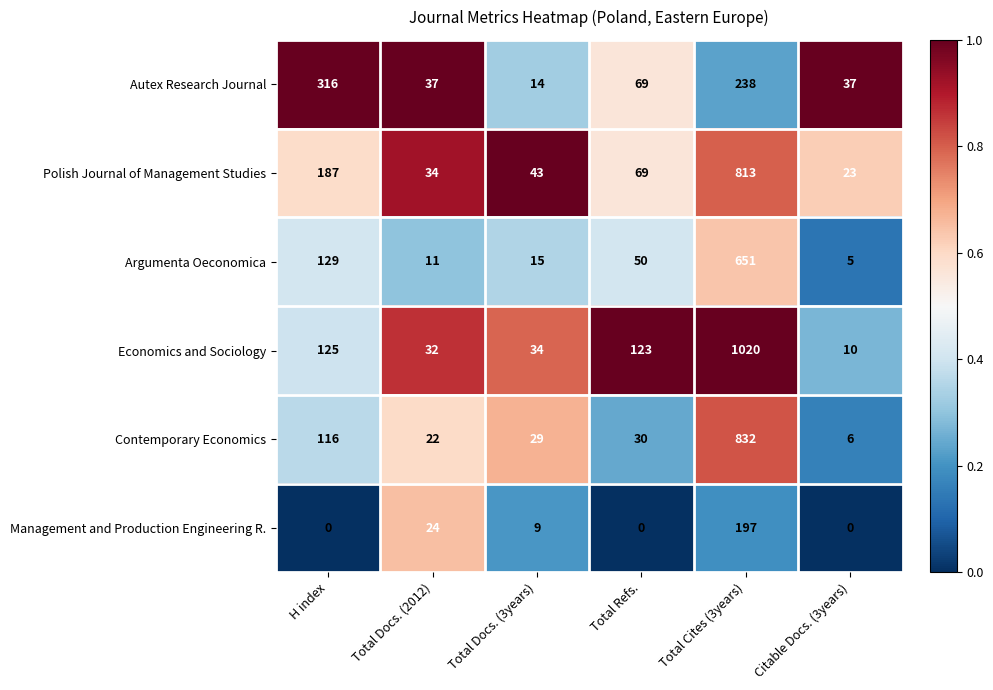

What is the difference between the second highest and minimum values in the Polish Journal of Management Studies series?

164